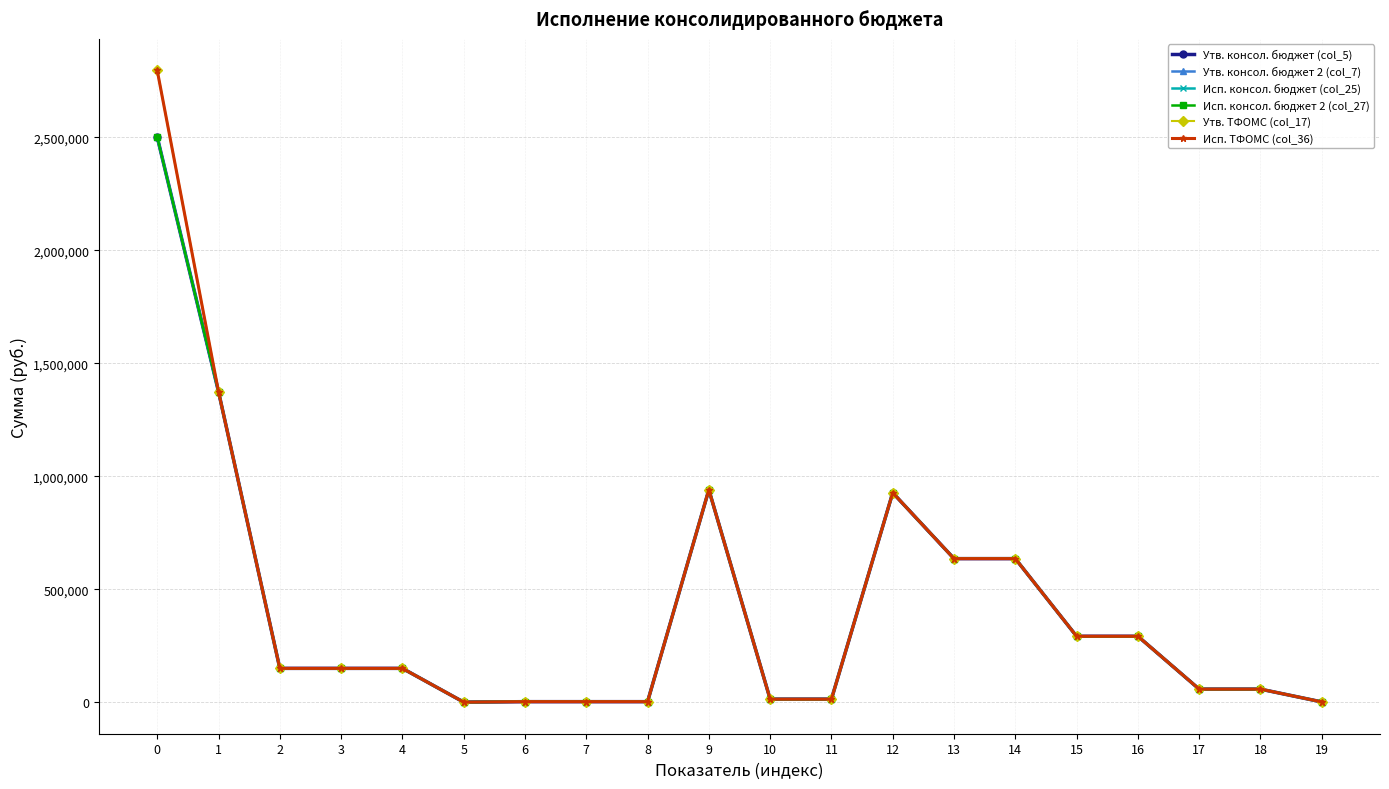

Is the value of Утв. консол. бюджет (col_5) at 12 greater than the value of Утв. ТФОМС (col_17) at 5?

Yes